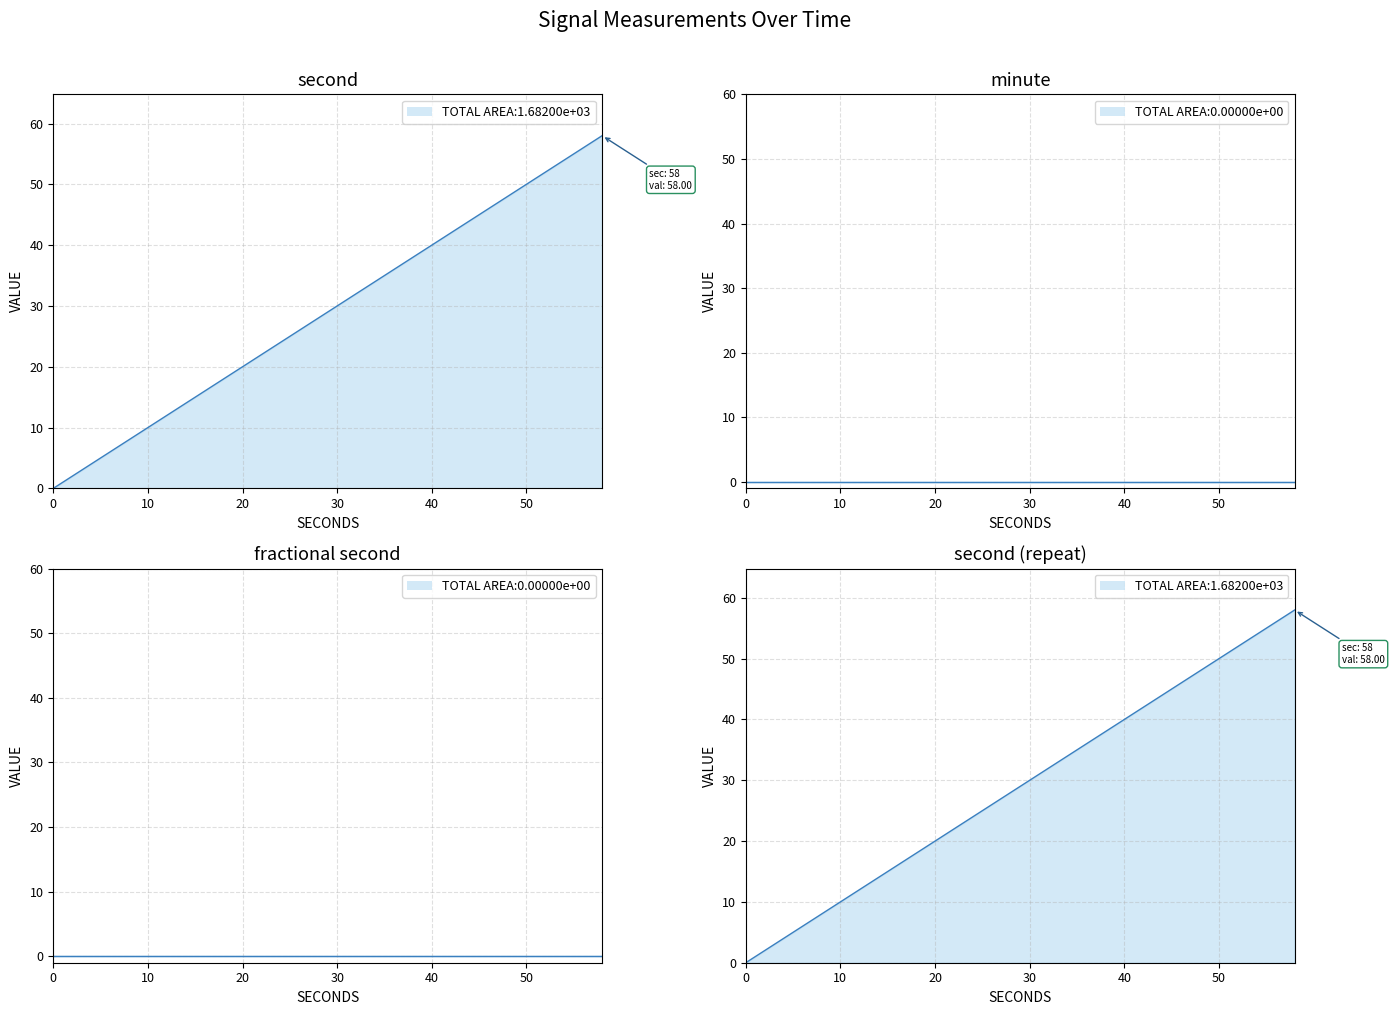

What is the average value of the second series?

29